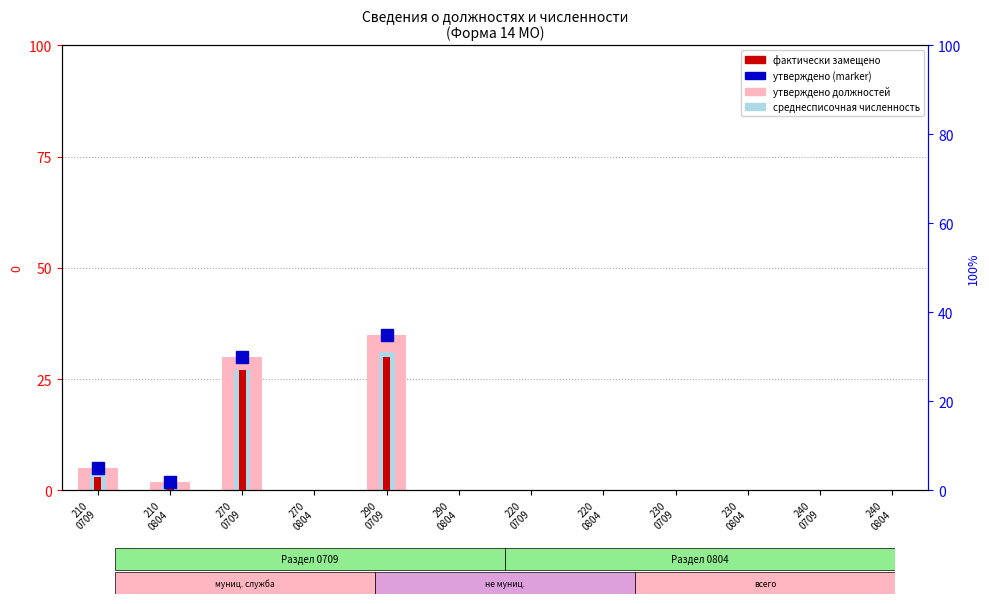

How many groups of bars are there?

12